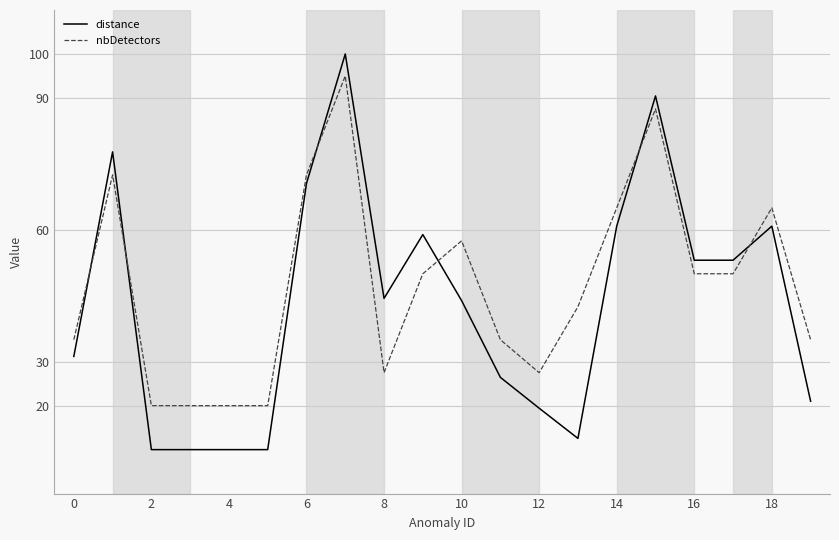

Which series has the largest range (max minus min)?

distance